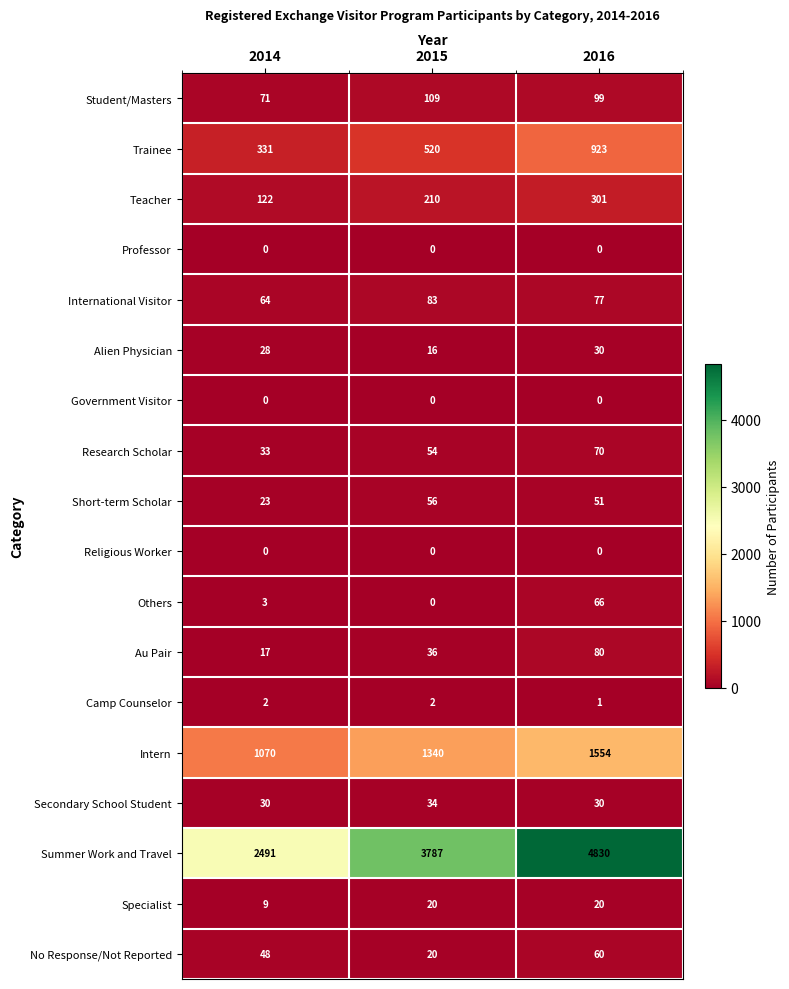

Where is Short-term Scholar nearest to the value 39?

2016